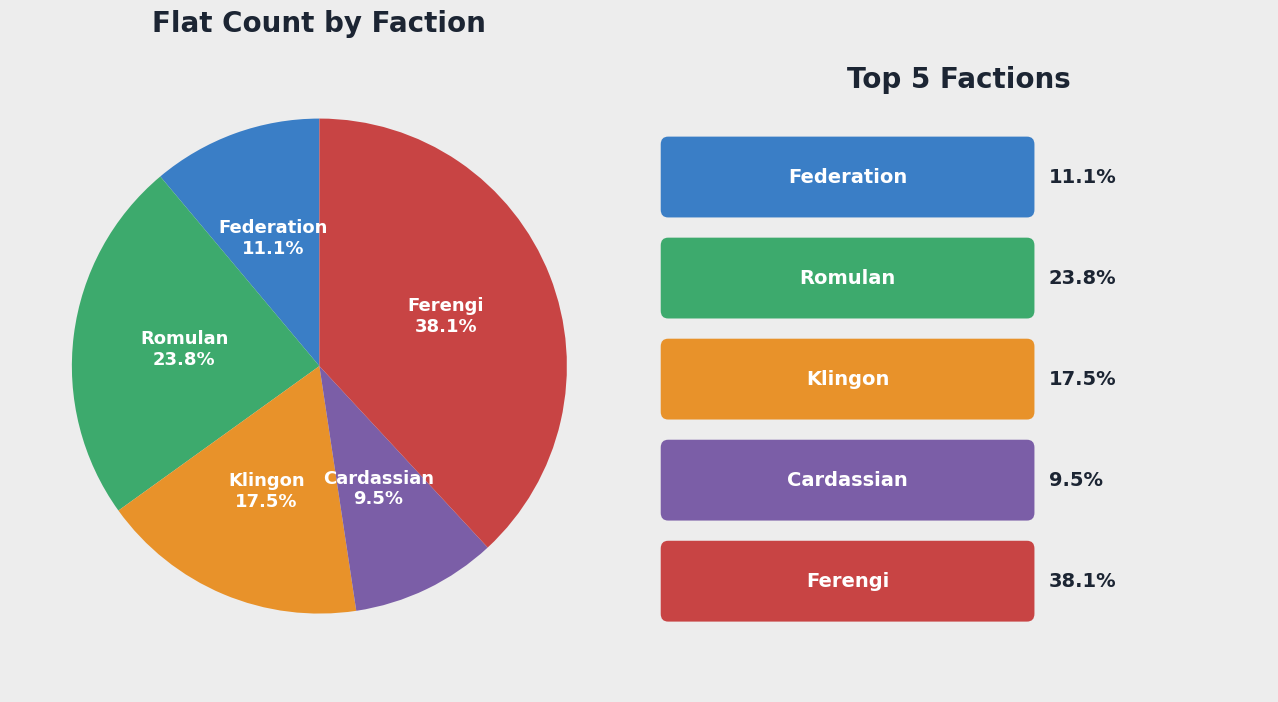

Is there a majority slice in this chart?

No